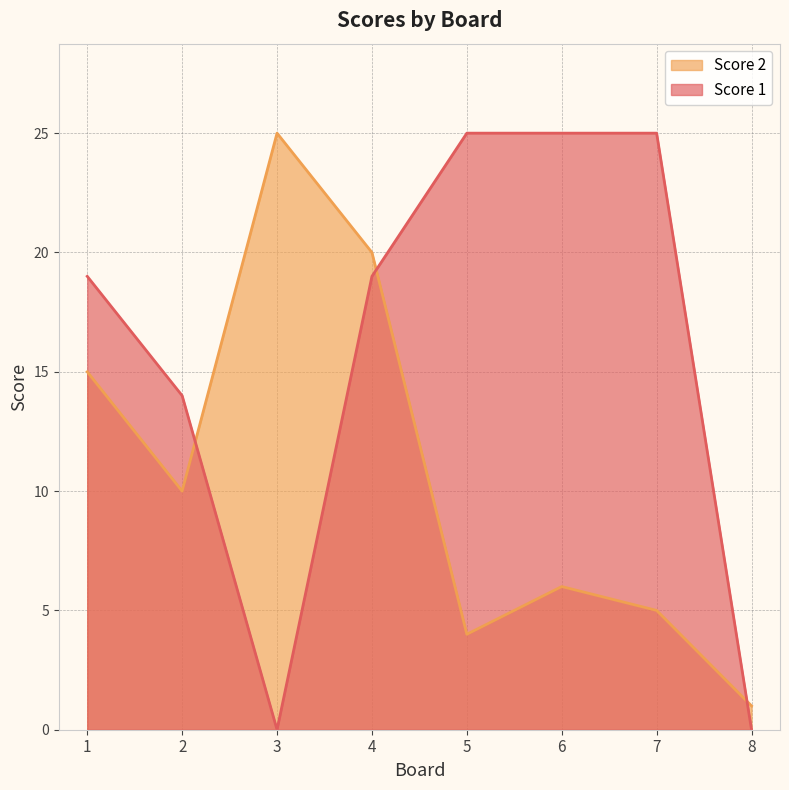

The value of Score 1 at 3 is 9. True or false?

False